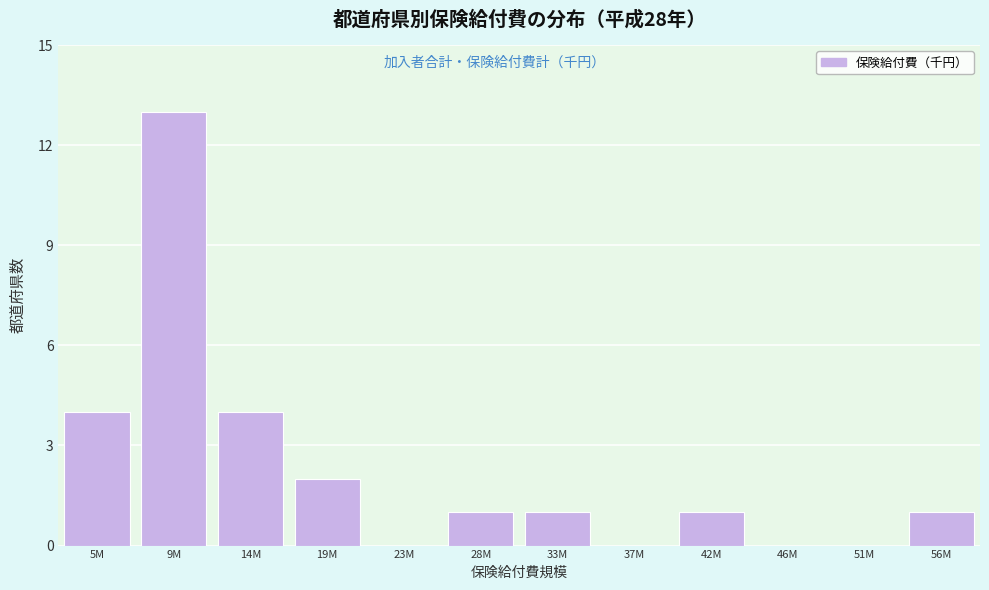

Reading left to right, list all the values displayed in this chart.

5M=4	9M=13	14M=4	19M=2	23M=0	28M=1	33M=1	37M=0	42M=1	46M=0	51M=0	56M=1